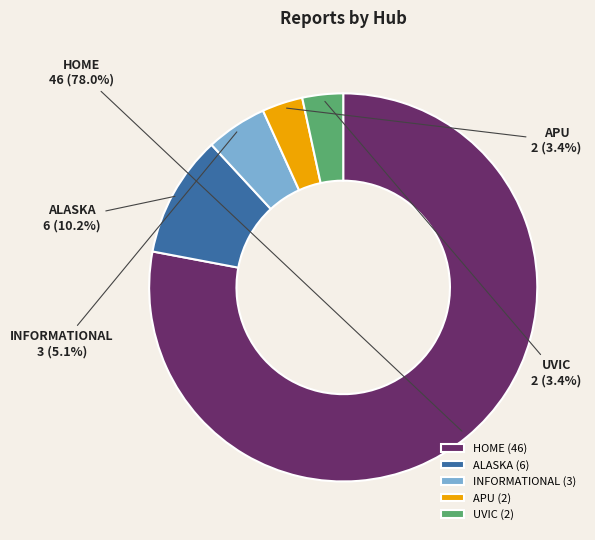

To the nearest percent, what is the combined percentage of UVIC and HOME?

81%